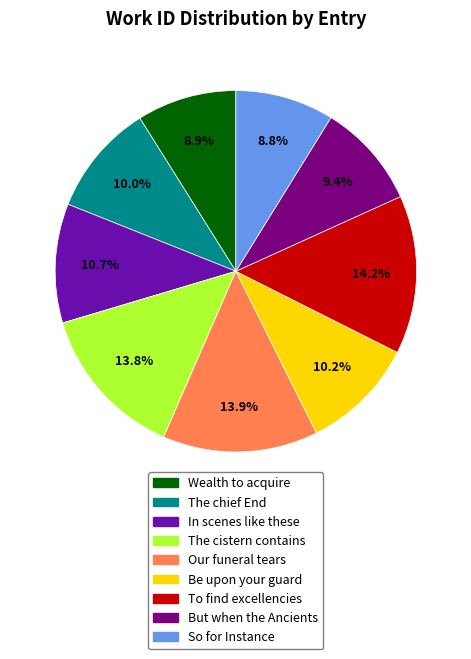

What percentage is the To find excellencies slice, to the nearest percent?

14%